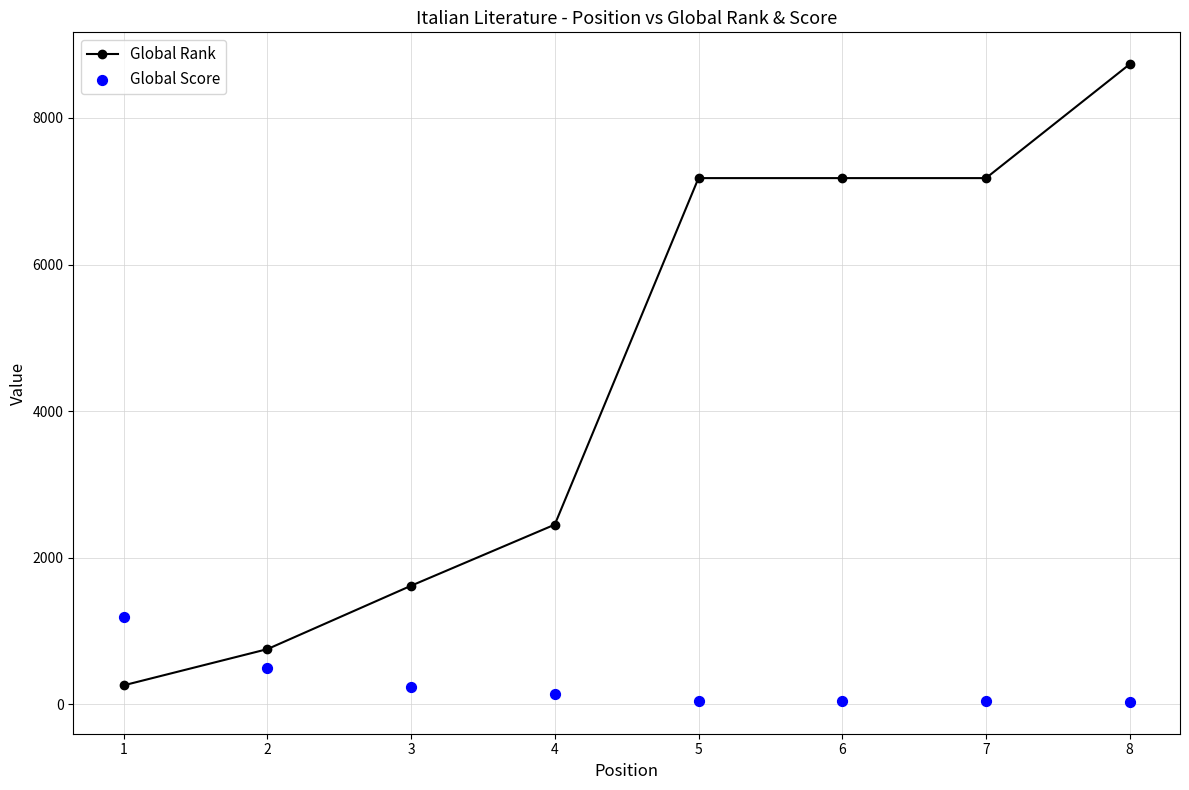

Which series contains the highest Y value?

Global Rank